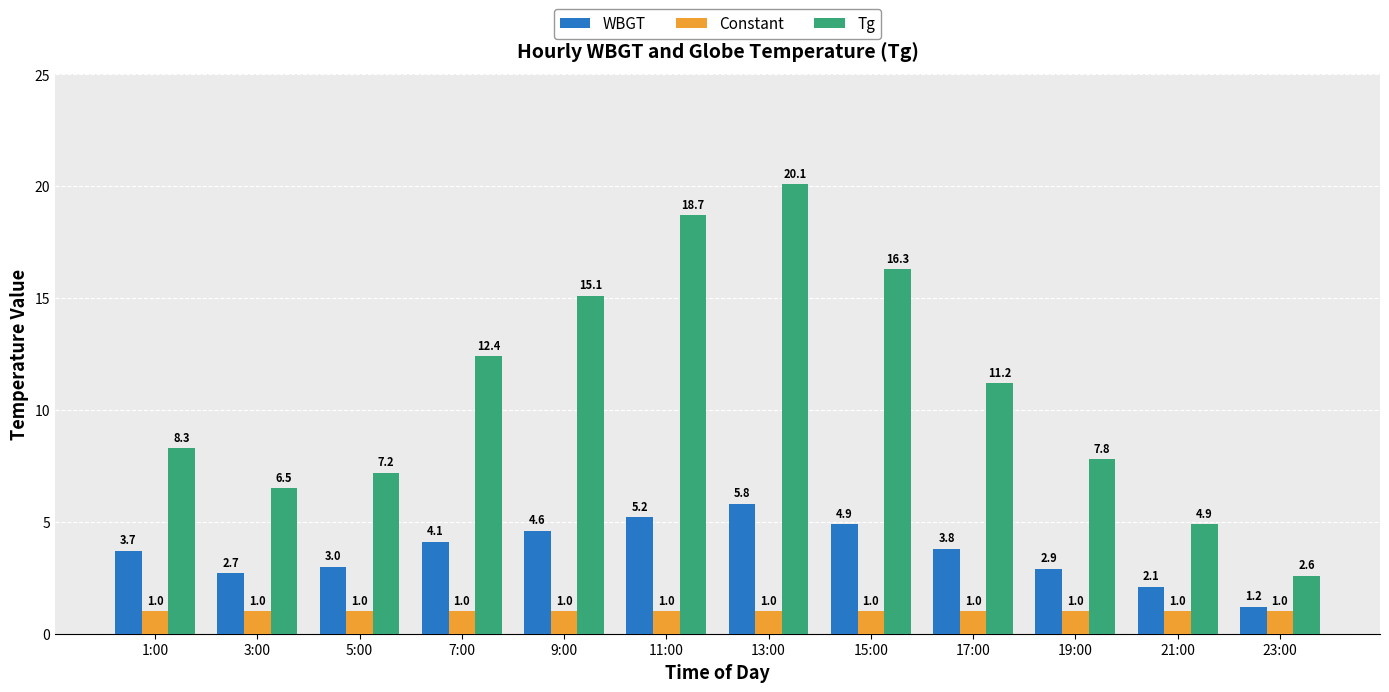

Read the Constant value at 5:00.

1.0